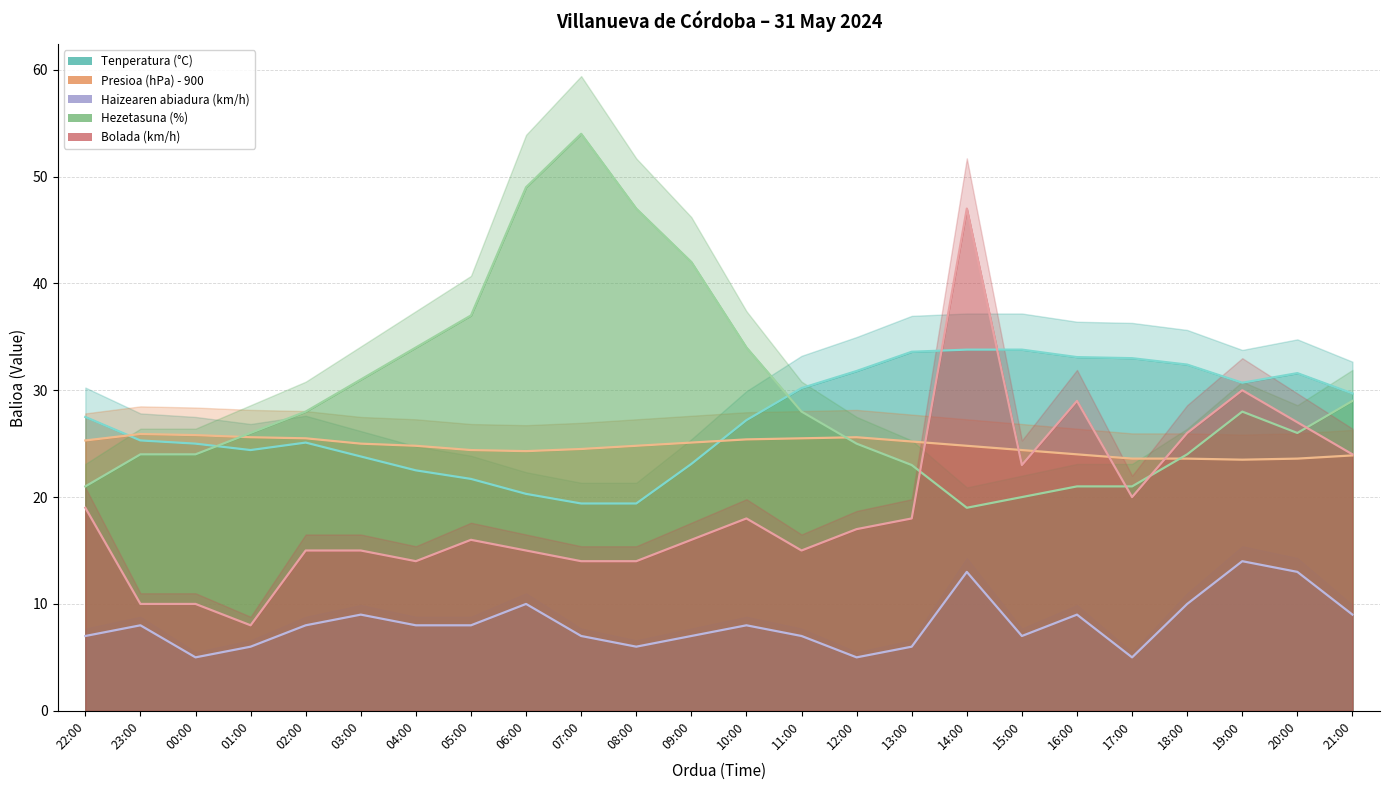

What is the label of the 12th point from the right?

10:00